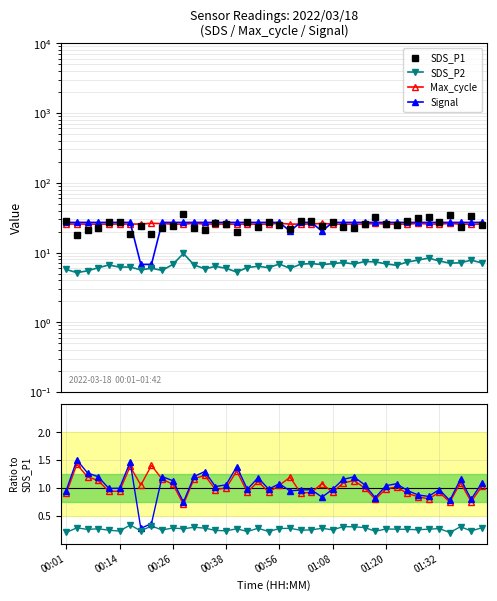

The value of SDS_P2 at 24 is 0.3. True or false?

True